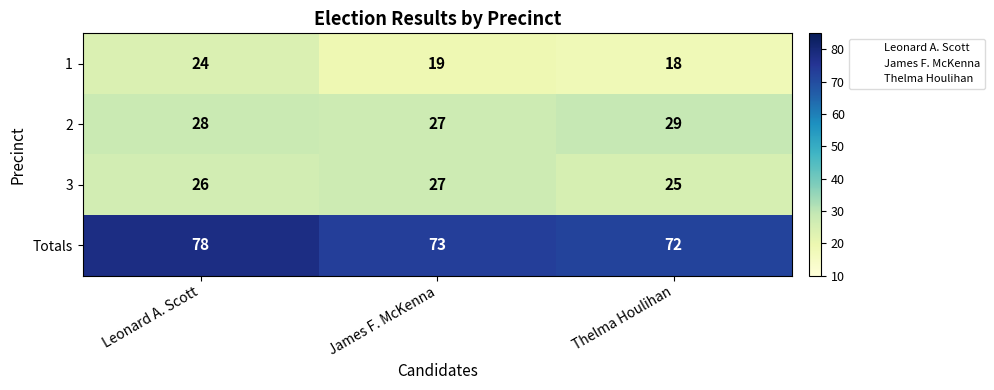

What is the approximate value of 1 at Thelma Houlihan?

18